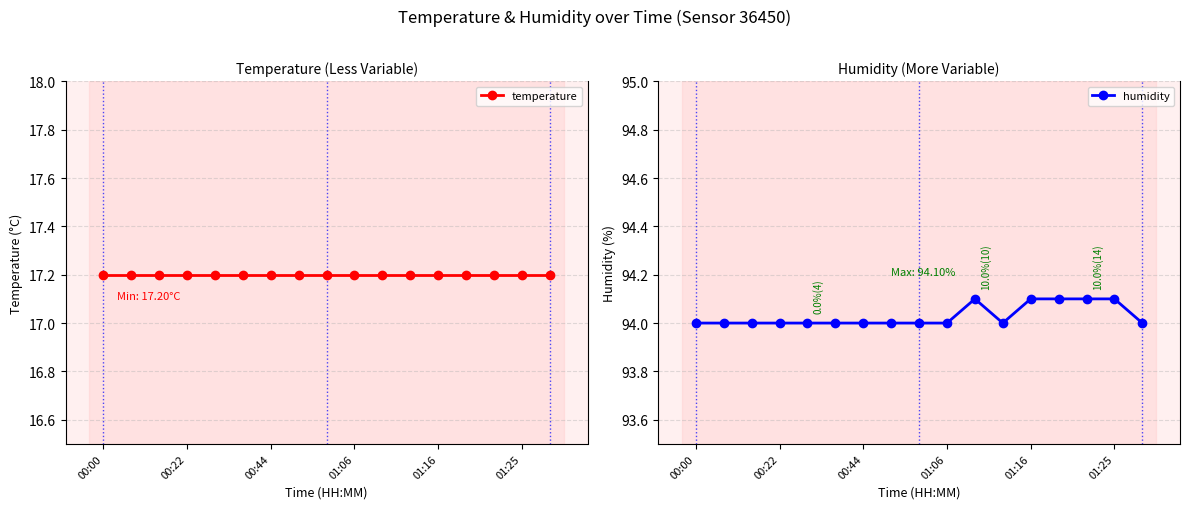

What is the difference between the maximum and second lowest values in the humidity series?

0.1